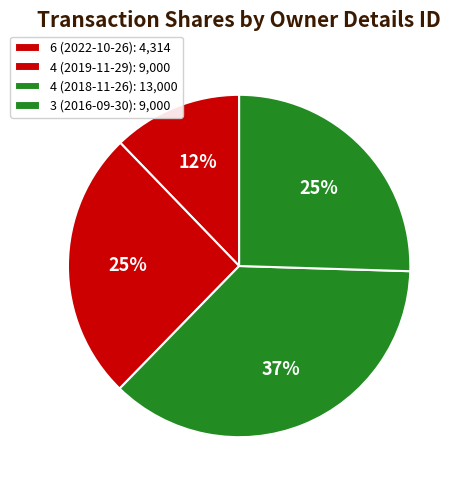

How many segments does this pie chart have?

4